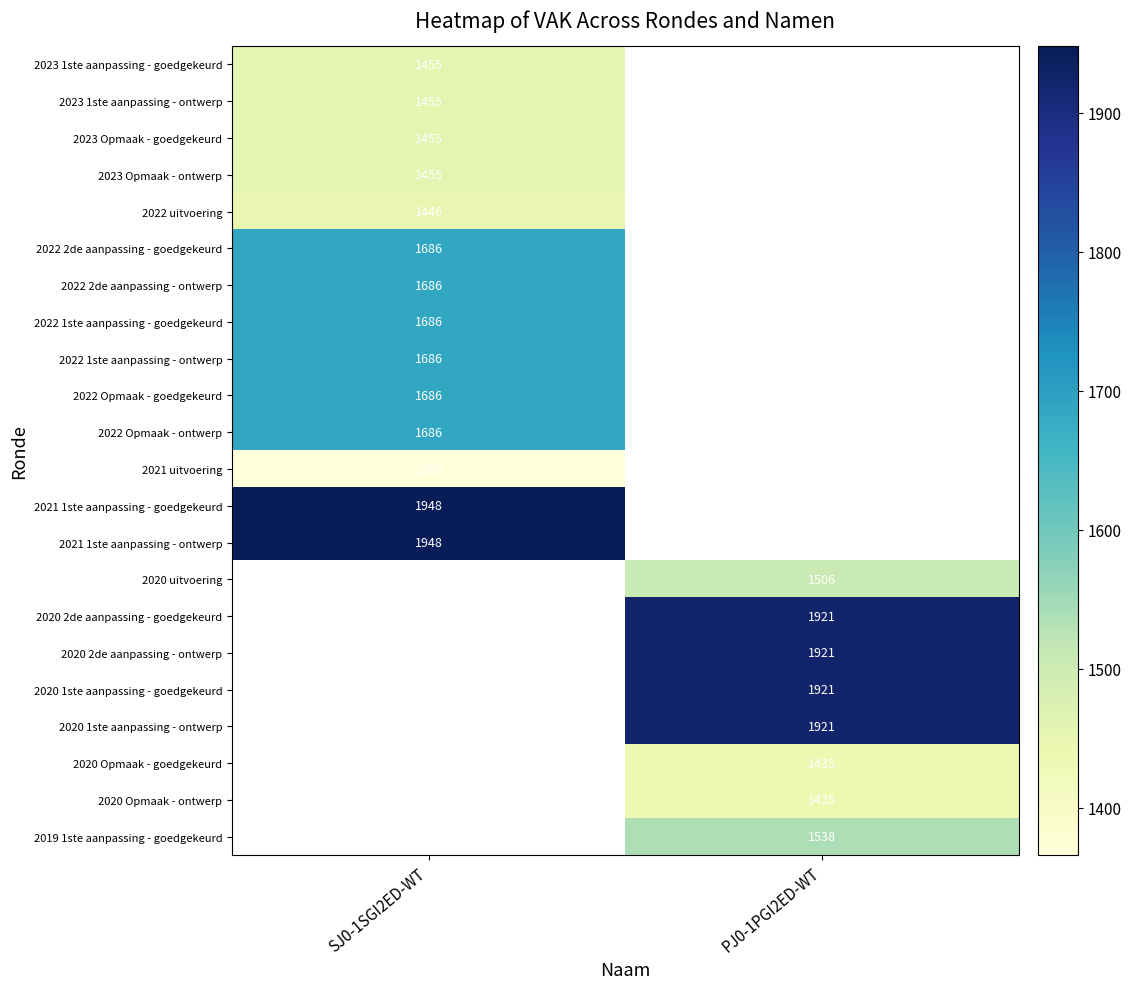

At which category does the chart reach its minimum across all series?

SJ0-1SGI2ED-WT